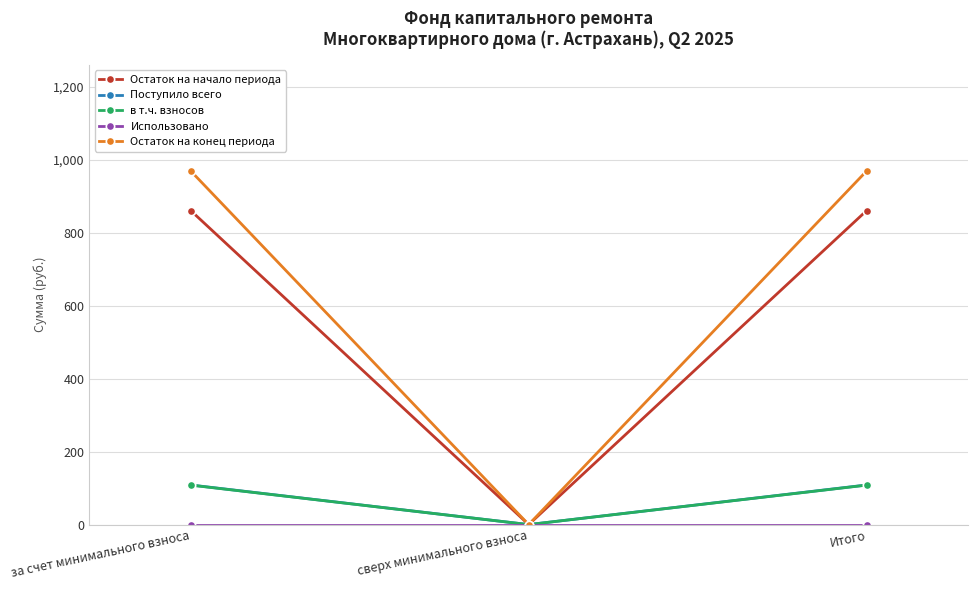

Which series has the widest spread of values?

Остаток на конец периода